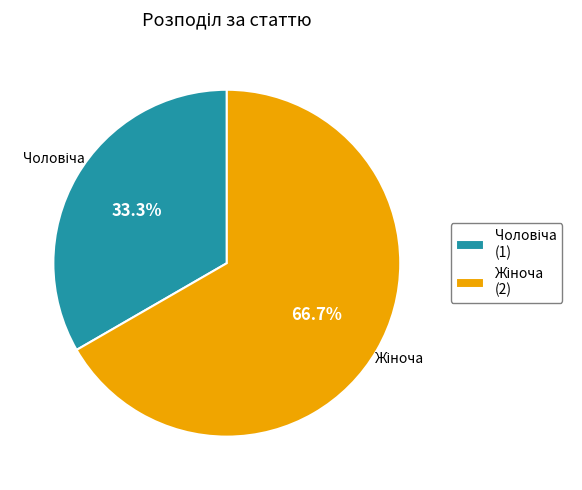

Is there any slice that represents more than half of the pie?

Yes